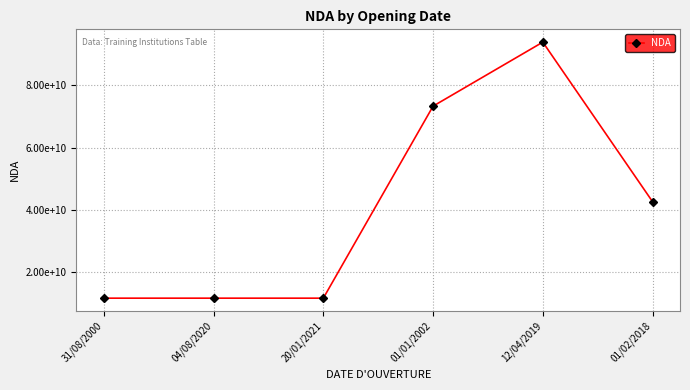

Is this an area chart (filled region under the line)?

No